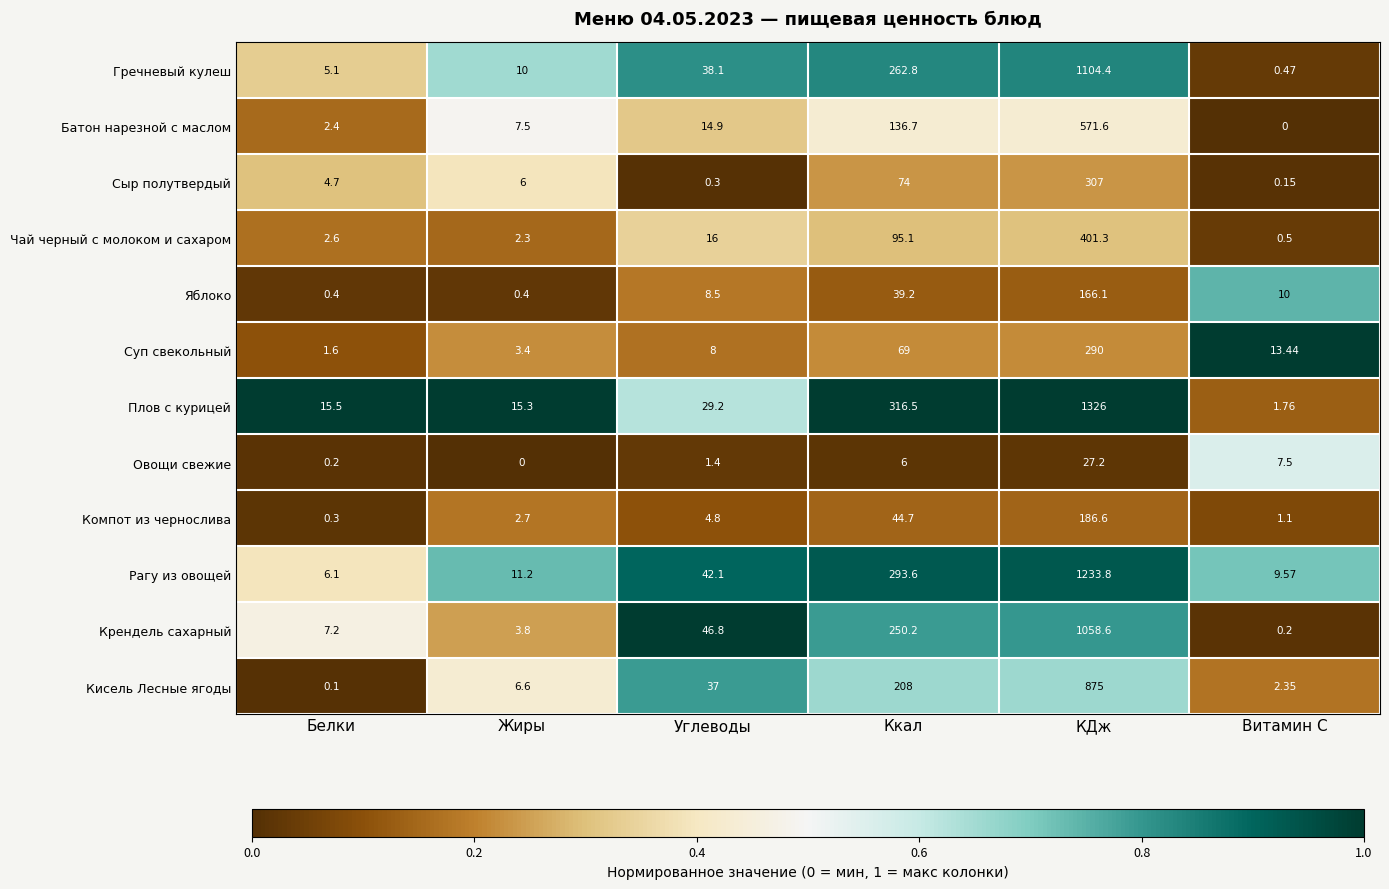

How many data points does each series have?

6